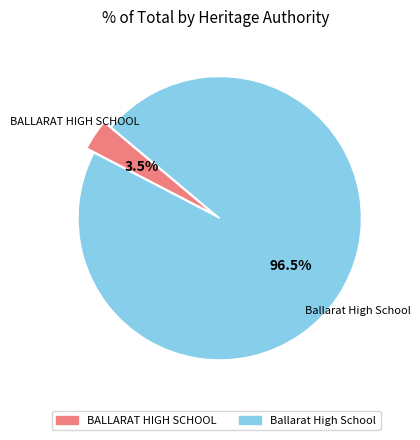

To the nearest percent, what is the difference between the Ballarat High School and BALLARAT HIGH SCHOOL slice percentages?

93%